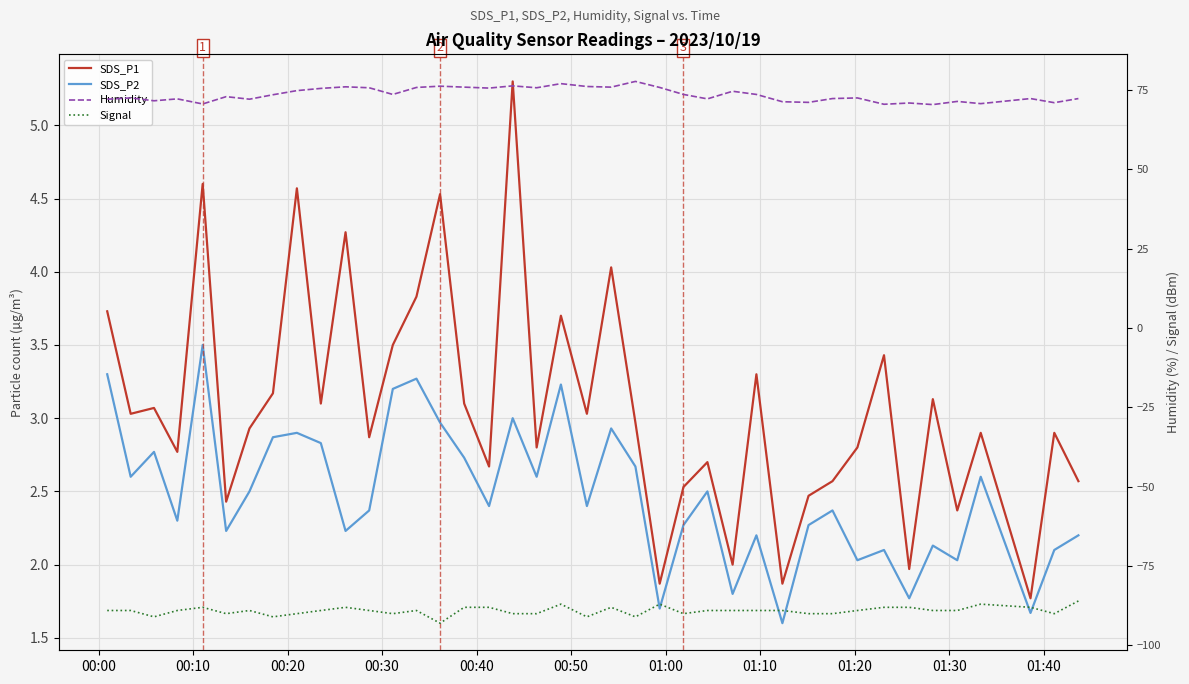

How many interior local peaks does the SDS_P2 series have?

13